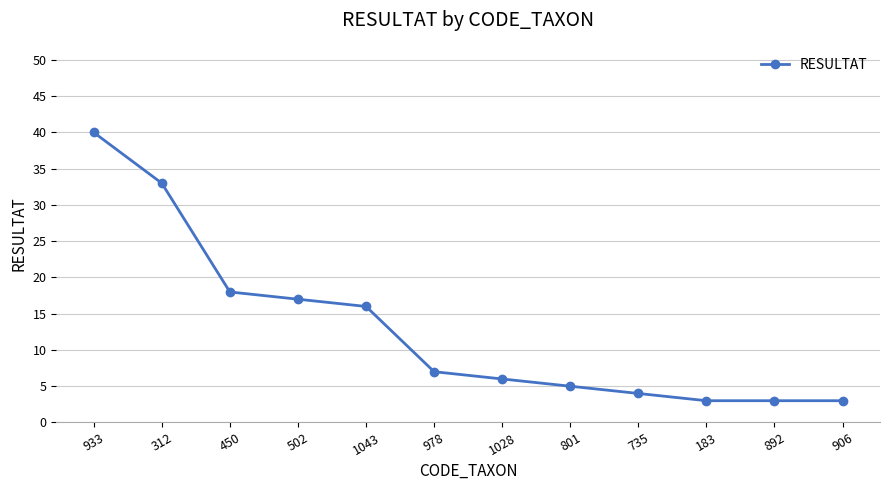

At which label is the value closest to 21?

450